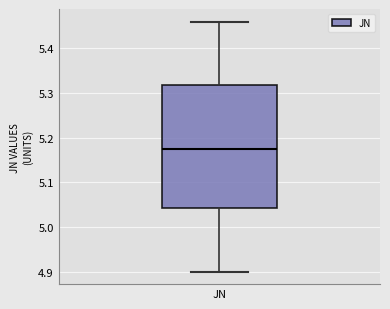

Read this box plot against the y-axis: the position of the median line, the range covered by the box, and the ends of both whiskers. The values are not printed on the chart, so give them approximately, as read against the axis.

median 5.18, box 5.04 to 5.32, whiskers 4.90 to 5.46